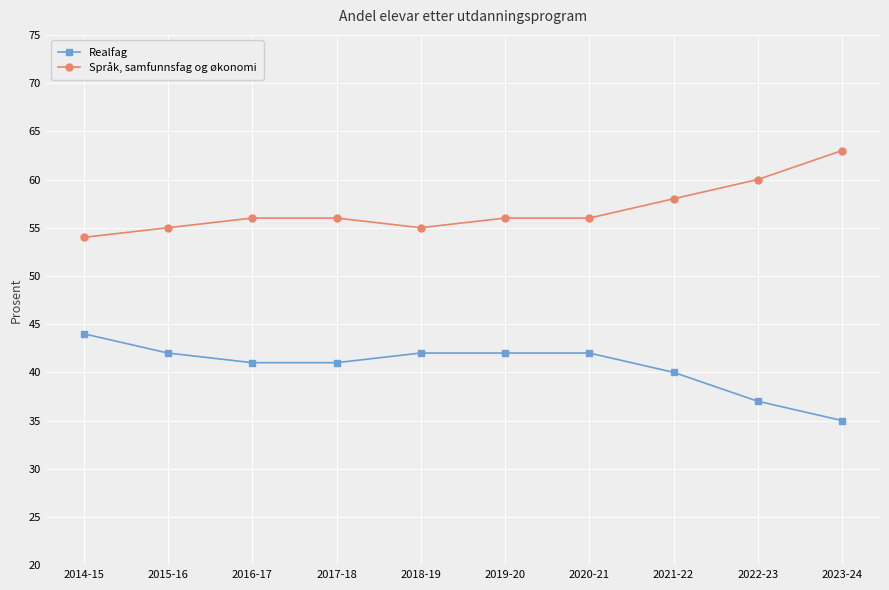

Rank the series by their maximum value, from lowest to highest.

Realfag, Språk, samfunnsfag og økonomi